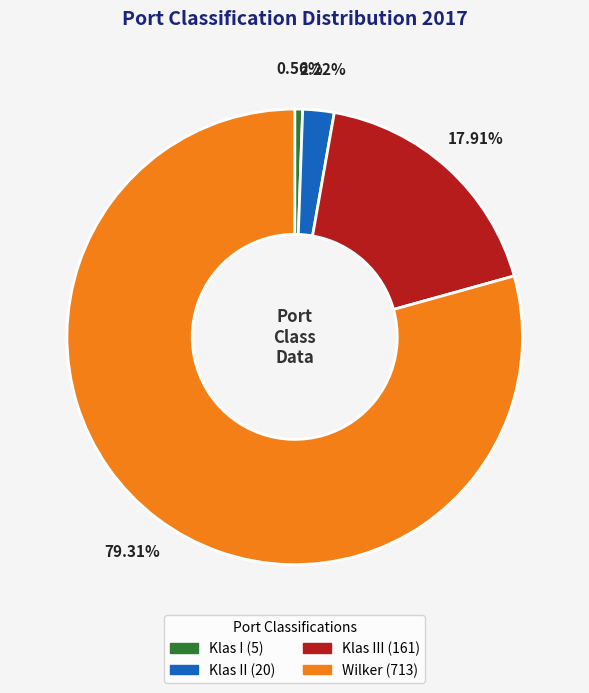

Is there any slice that represents more than half of the pie?

Yes